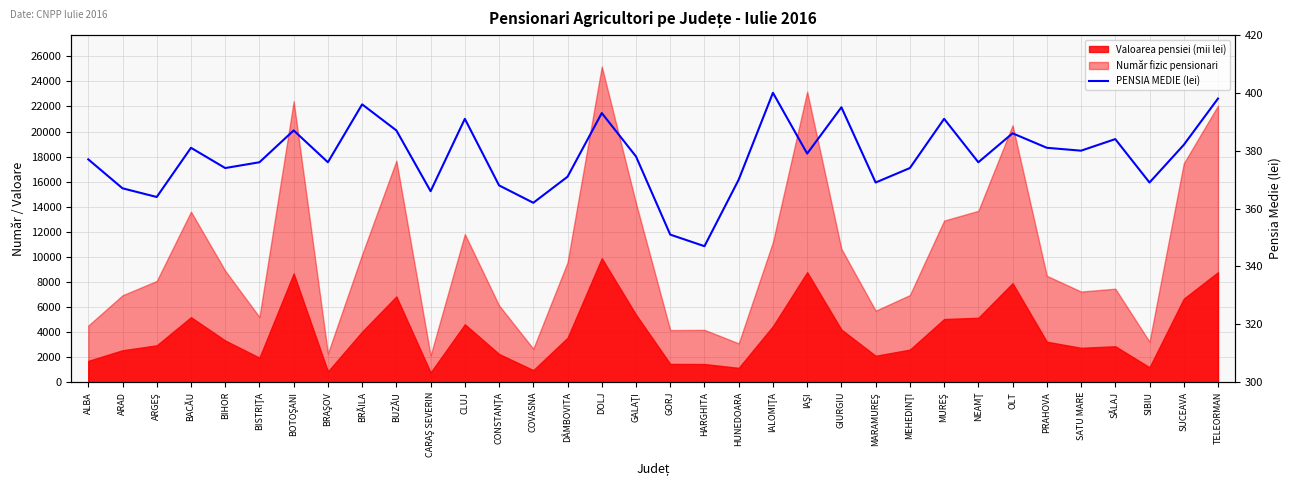

Does the chart display data point markers on the line(s)?

No